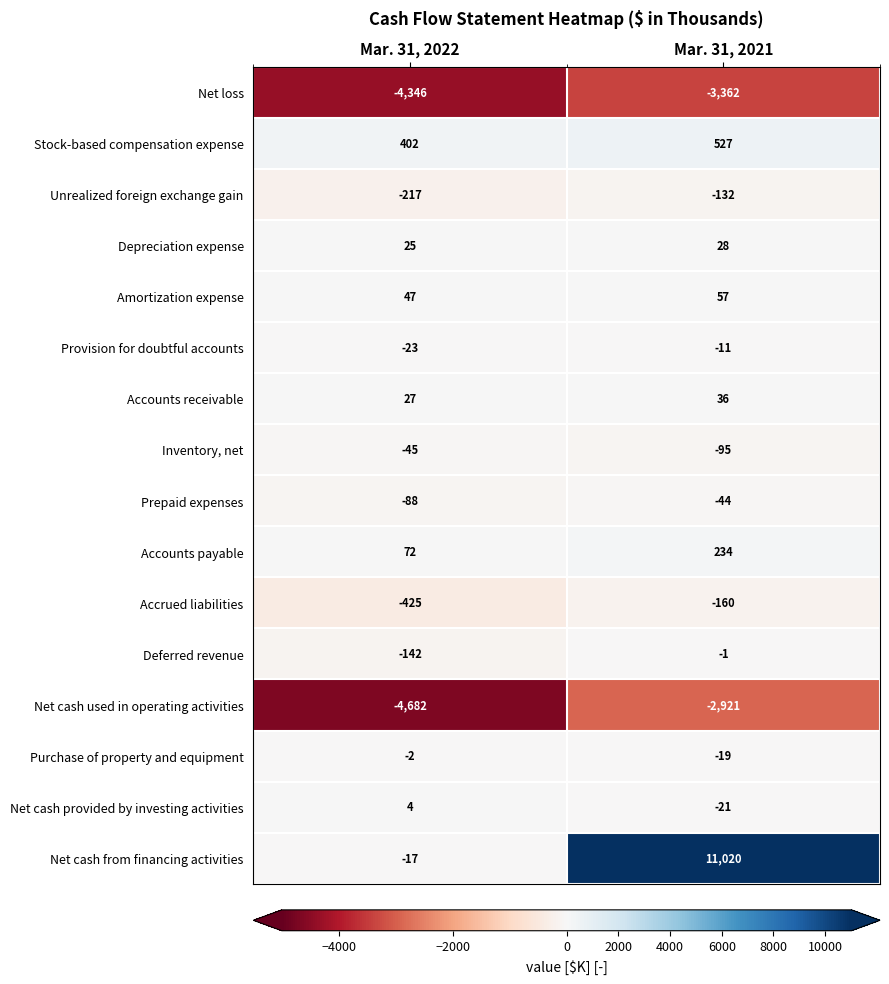

Is it true that Inventory, net equals -31 at Mar. 31, 2022?

False